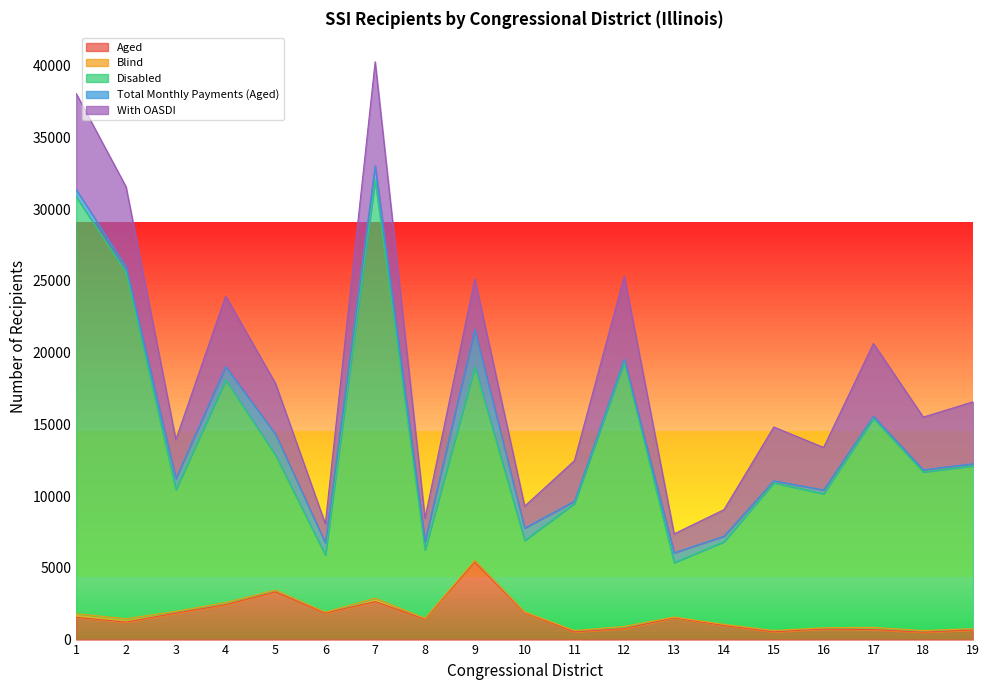

What is the maximum value for Aged?

5398